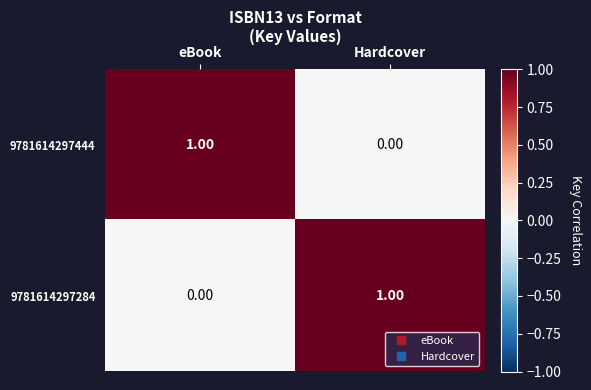

Is the value of 9781614297444 at eBook greater than the value of 9781614297284 at eBook?

Yes